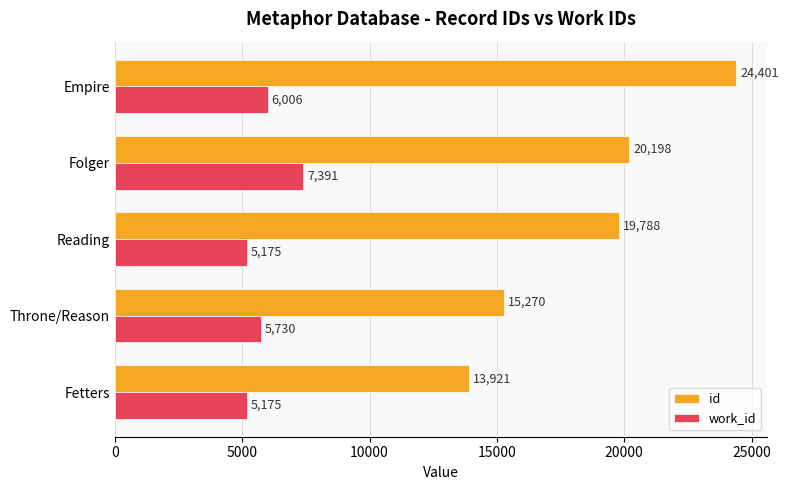

What is the difference between the maximum and minimum values in the id series?

10480